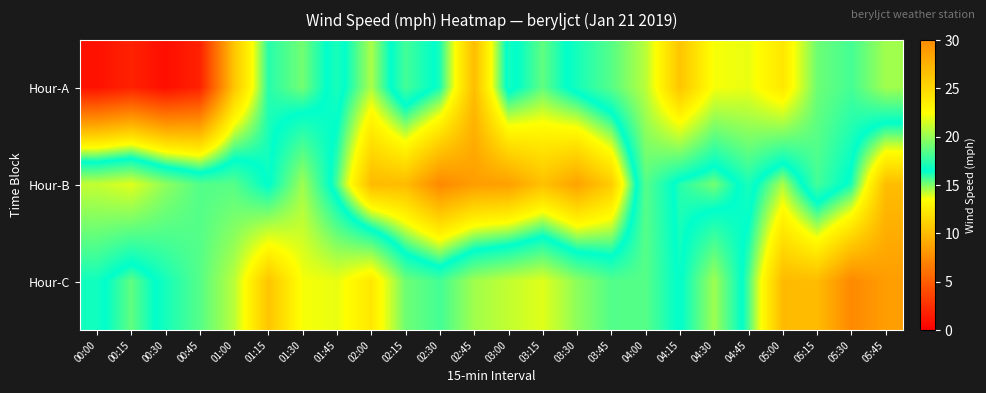

Reading left to right, transcribe all the data shown in this chart.

Hour-A: 00:00=0.9	00:15=1.9	00:30=0.8	00:45=1.8	01:00=10.5	01:15=16.1	01:30=15.2	01:45=17.1	02:00=14.5	02:15=18.1	02:30=16.2	02:45=10.1	03:00=16.9	03:15=15.4	03:30=17.0	03:45=18.5	04:00=20.8	04:15=26.2	04:30=22.3	04:45=22.0	05:00=24.0	05:15=19.1	05:30=18.1	05:45=20.3
Hour-B: 00:00=21.1	00:15=21.8	00:30=19.8	00:45=18.4	01:00=18.5	01:15=16.4	01:30=20.2	01:45=15.7	02:00=9.9	02:15=10.0	02:30=7.3	02:45=8.4	03:00=8.6	03:15=10.3	03:30=8.7	03:45=10.9	04:00=18.5	04:15=16.1	04:30=15.2	04:45=17.1	05:00=14.5	05:15=18.1	05:30=16.2	05:45=10.1
Hour-C: 00:00=16.9	00:15=15.4	00:30=17.0	00:45=18.5	01:00=20.8	01:15=26.2	01:30=22.3	01:45=22.0	02:00=24.0	02:15=19.1	02:30=18.1	02:45=20.3	03:00=21.1	03:15=21.8	03:30=19.8	03:45=18.4	04:00=18.5	04:15=16.4	04:30=20.2	04:45=15.7	05:00=9.9	05:15=10.0	05:30=7.3	05:45=8.4